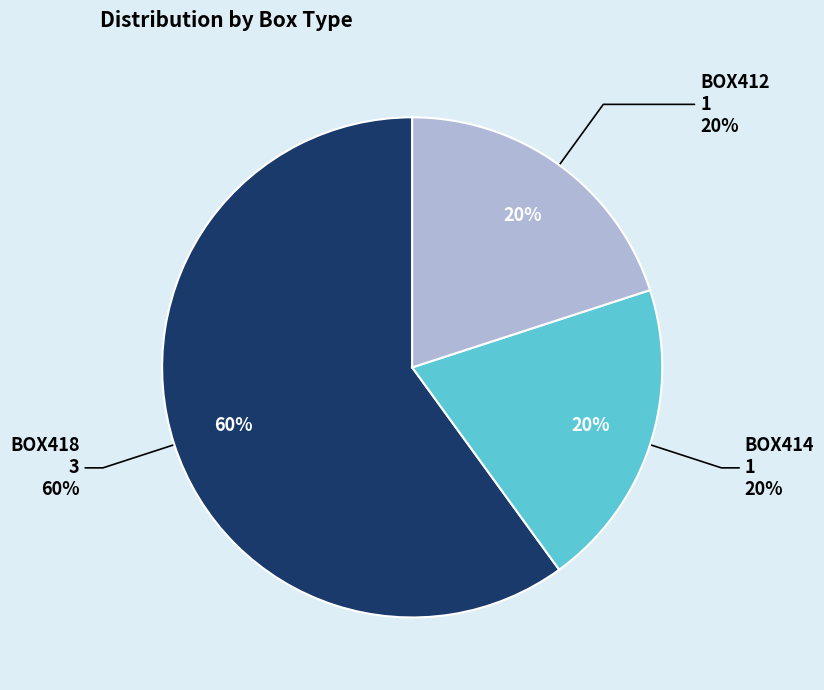

What is the ratio of the value at BOX412 to the value at BOX418?

0.3